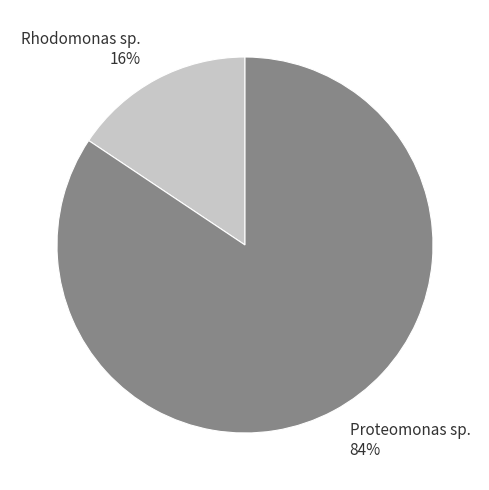

To the nearest percent, what portion does Proteomonas sp. represent?

84%